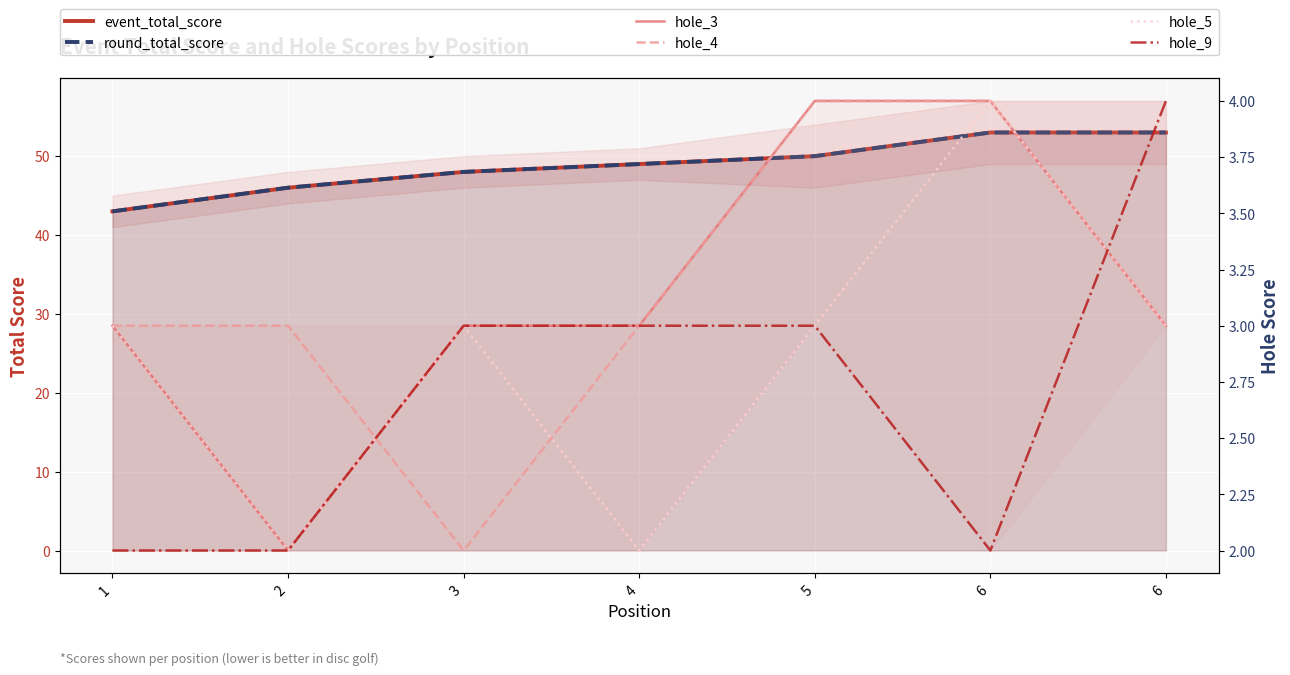

What are all the series names shown in the legend?

event_total_score, round_total_score, hole_3, hole_4, hole_5, hole_9